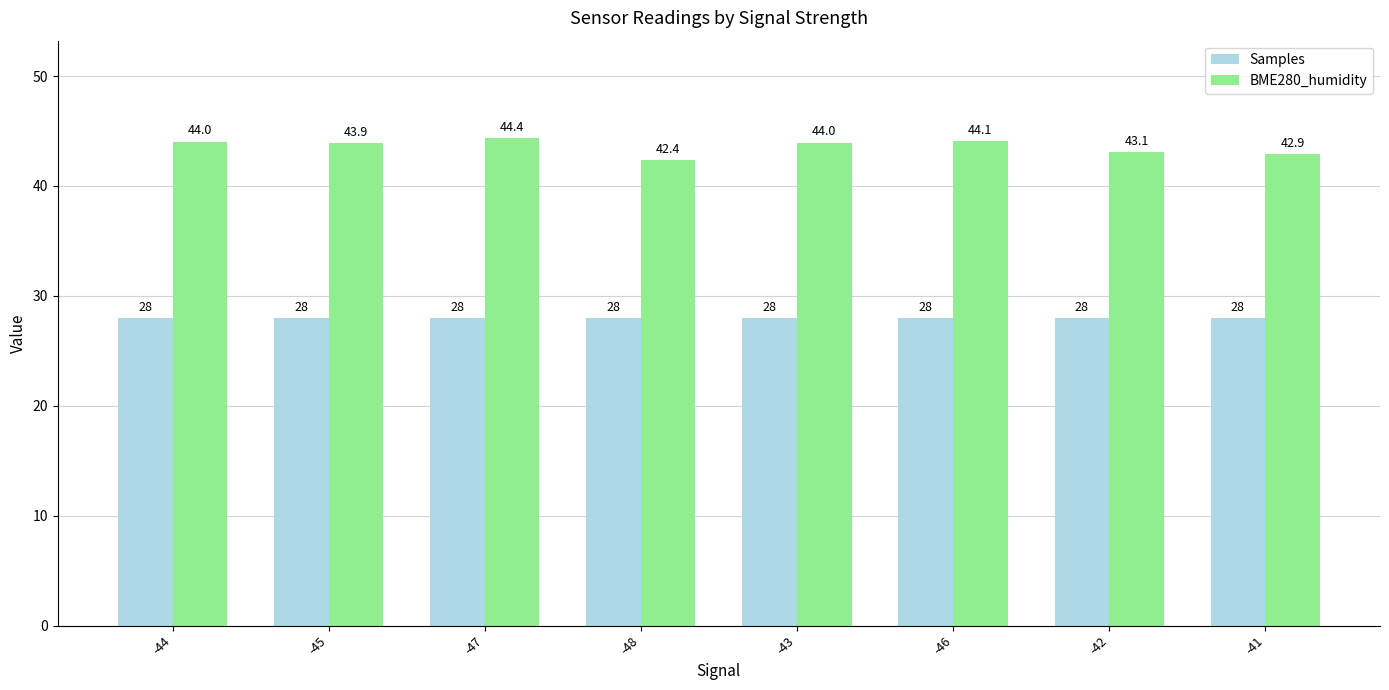

What is the value of the Samples bar at the 7th from the left?

28.0